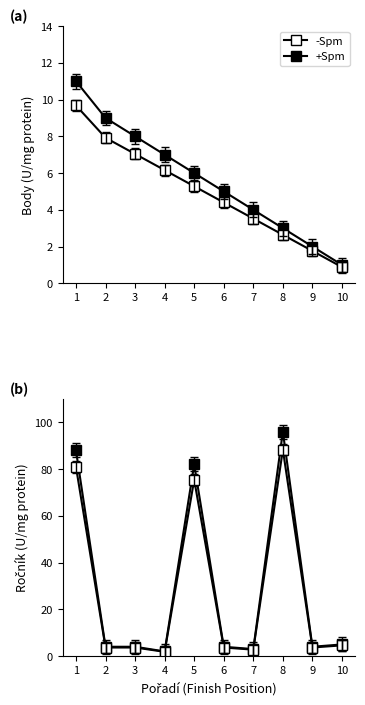

List the labels in order of -Spm value, smallest first.

4, 7, 2, 3, 6, 9, 10, 5, 1, 8